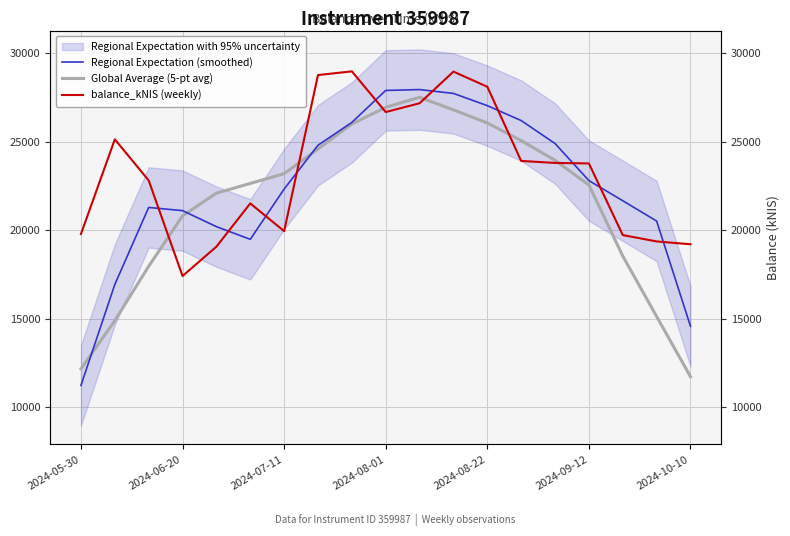

Rank the series at 7 from highest to lowest value.

balance_kNIS (weekly), Regional Expectation (smoothed), Global Average (5-pt avg)